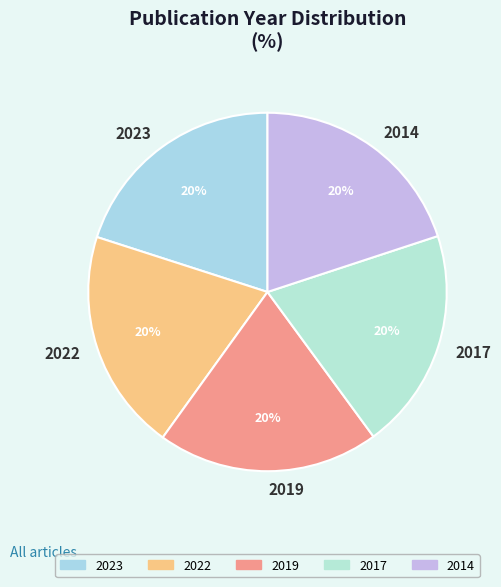

Combined, do 2017 and 2019 account for over 50%?

No